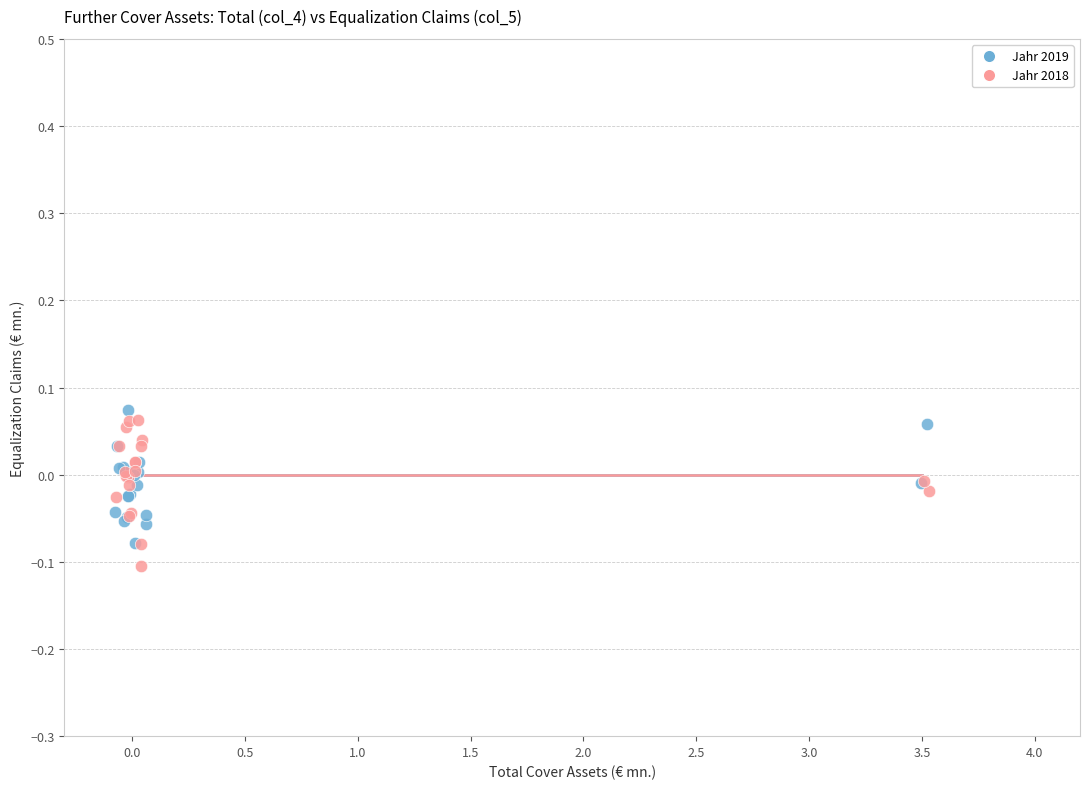

Which series reaches the minimum Y coordinate?

Jahr 2018